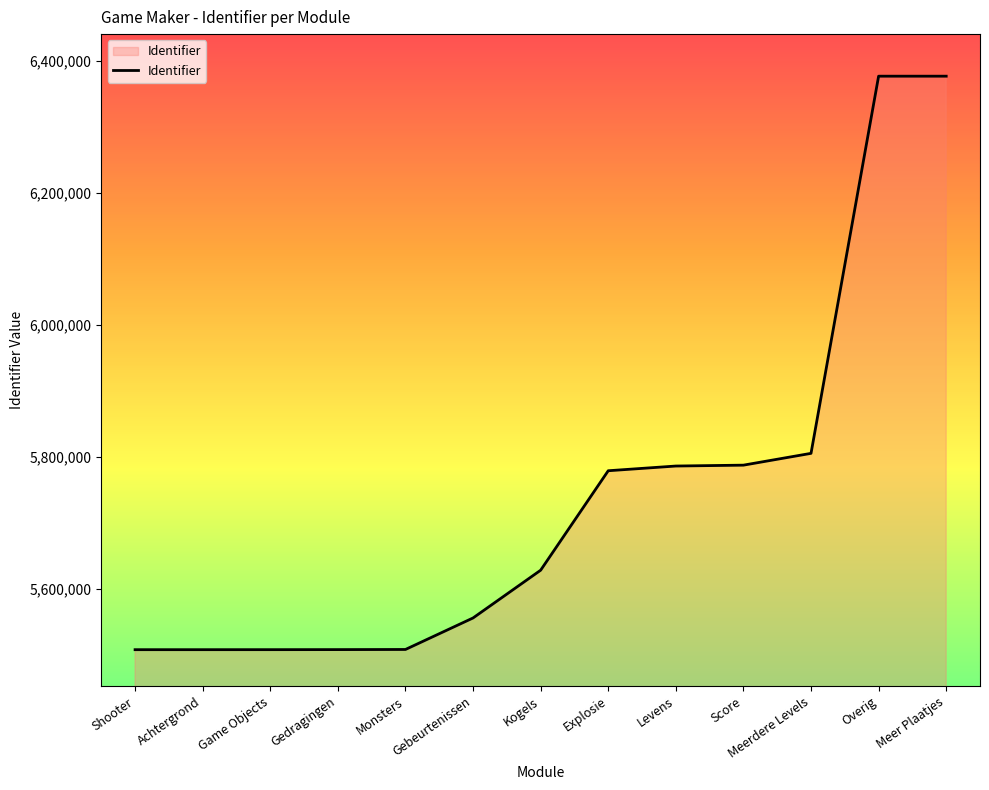

What position from the right is Gebeurtenissen?

8